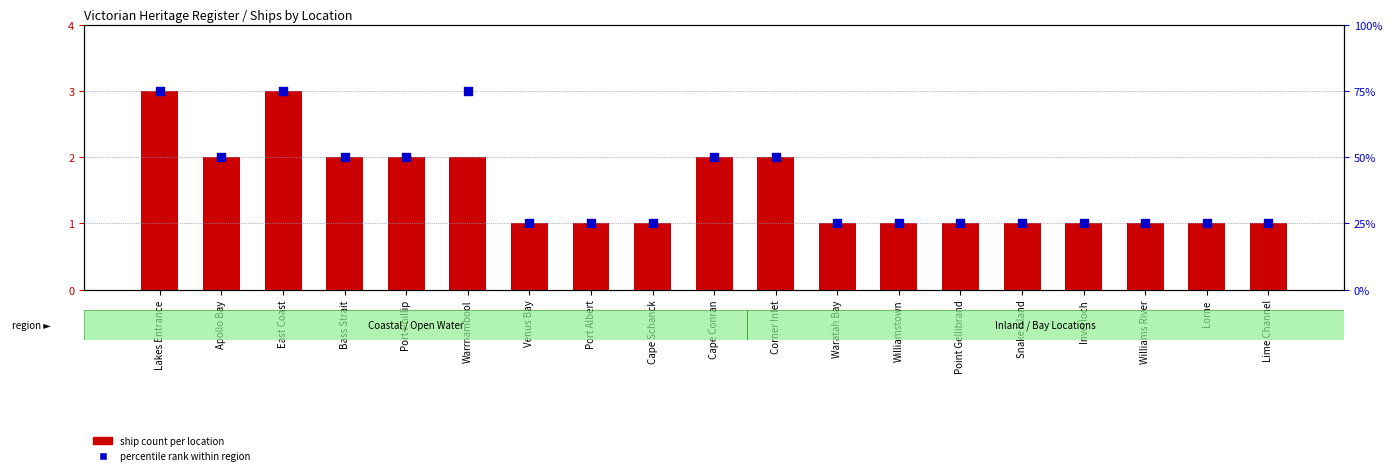

Is the value of ship count per location at Waratah Bay greater than the value of percentile rank within region at Lime Channel?

No